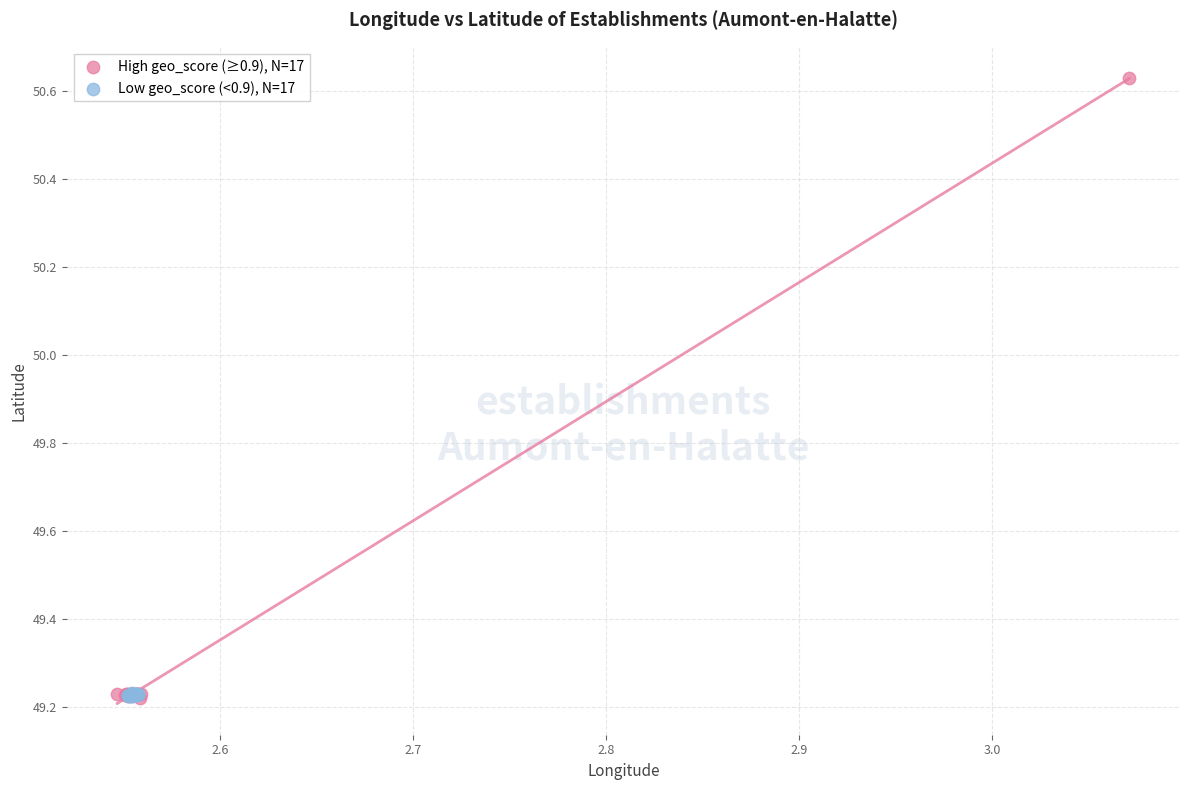

Which series contains the highest Y value?

High geo_score (≥0.9), N=17